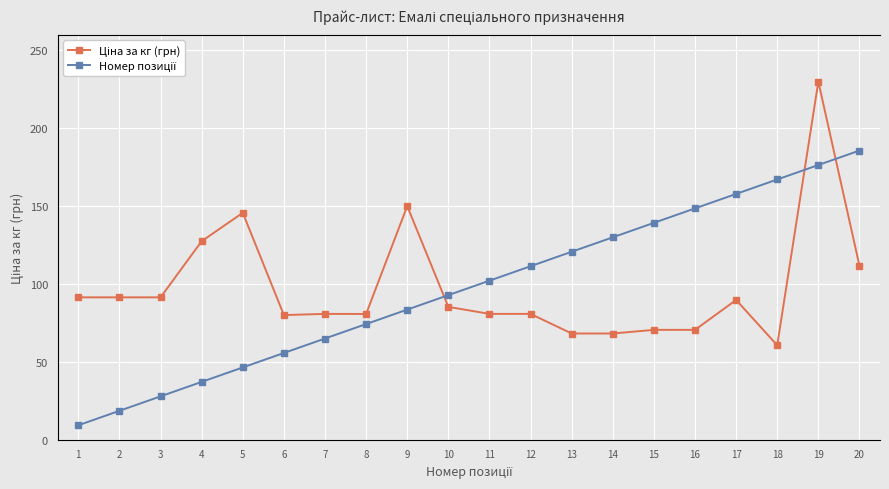

Which category has the highest value across all series?

19